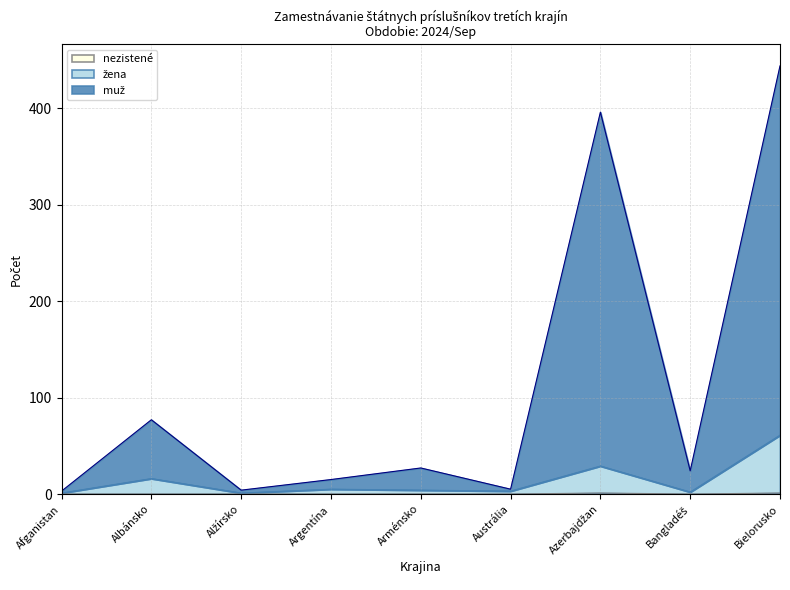

How many data points does each series have?

9